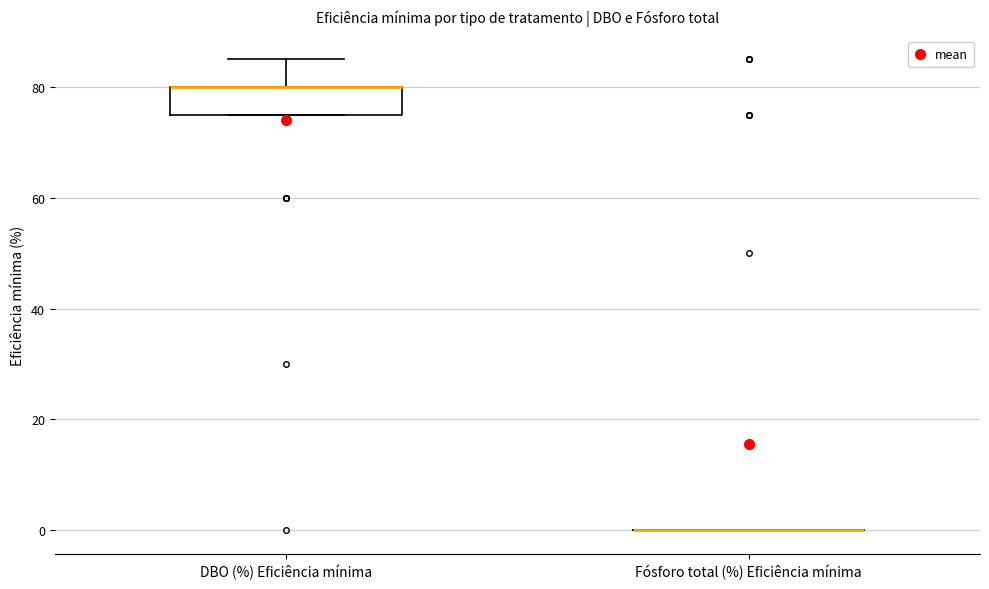

Comparing the boxes themselves (not the whiskers), which one is the tallest?

DBO (%) Eficiência mínima